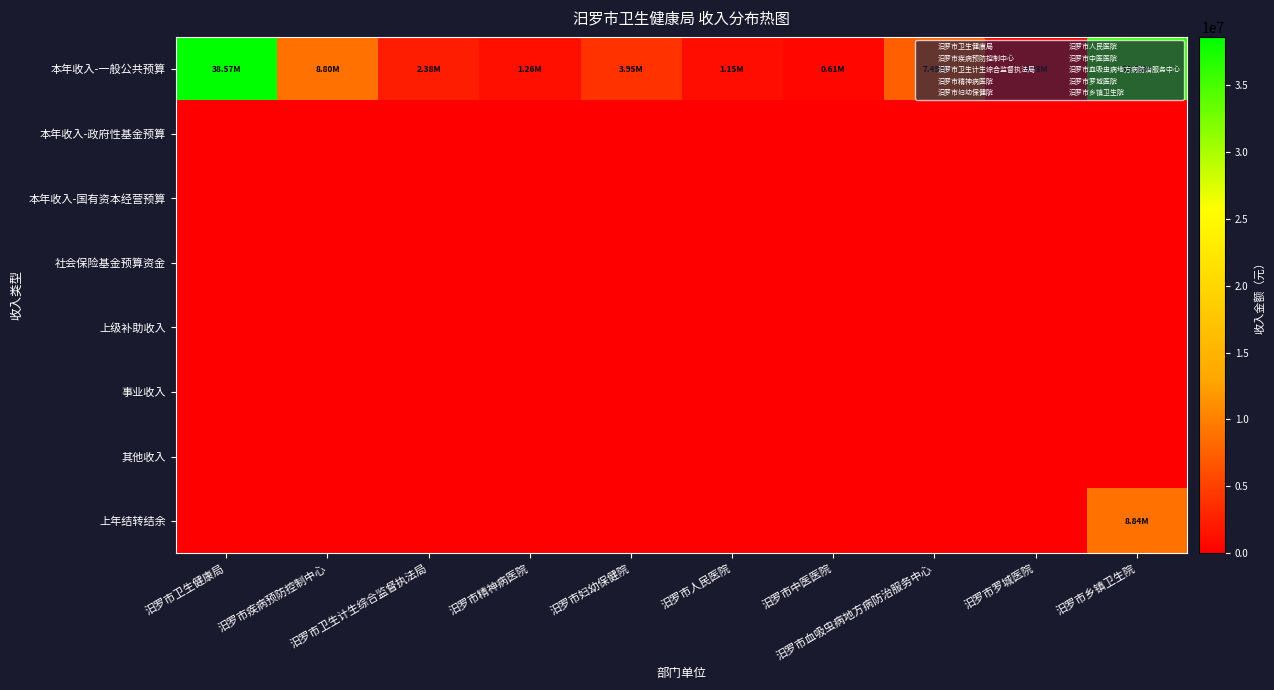

Which category has the lowest value across all series?

汨罗市卫生健康局